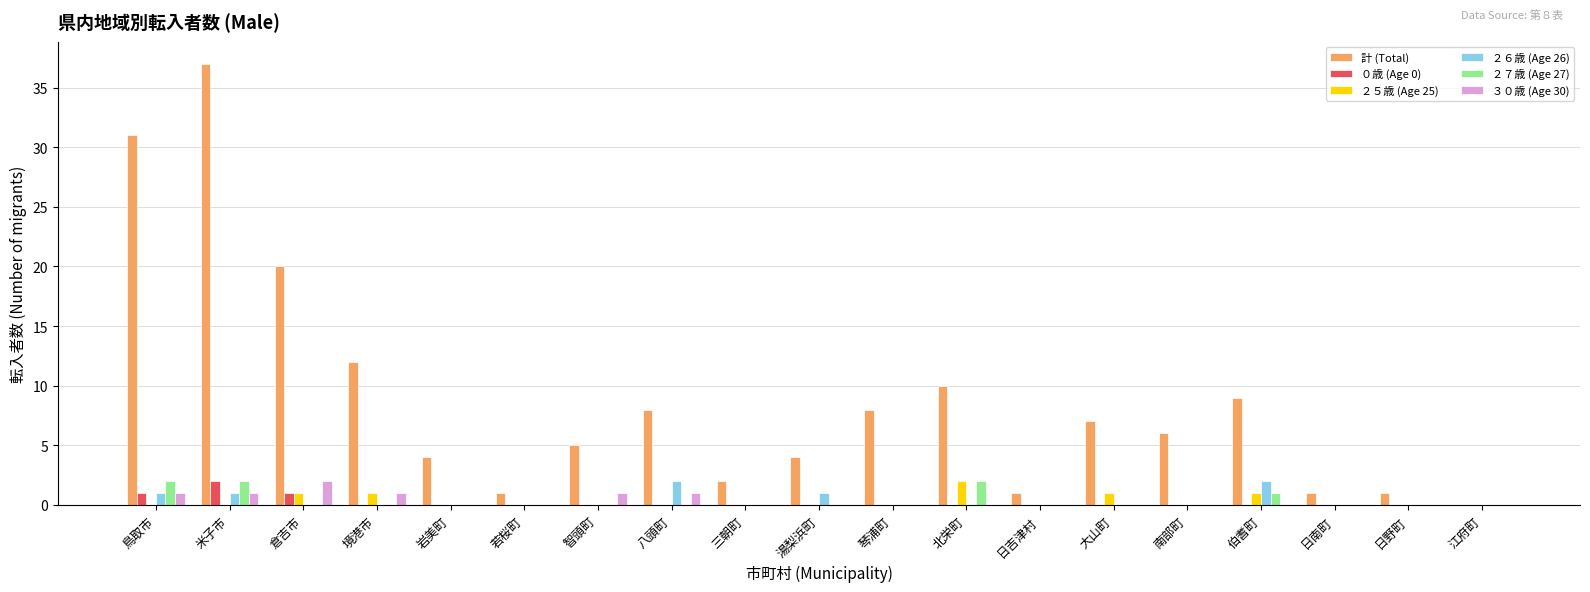

How many series are shown in this chart?

6